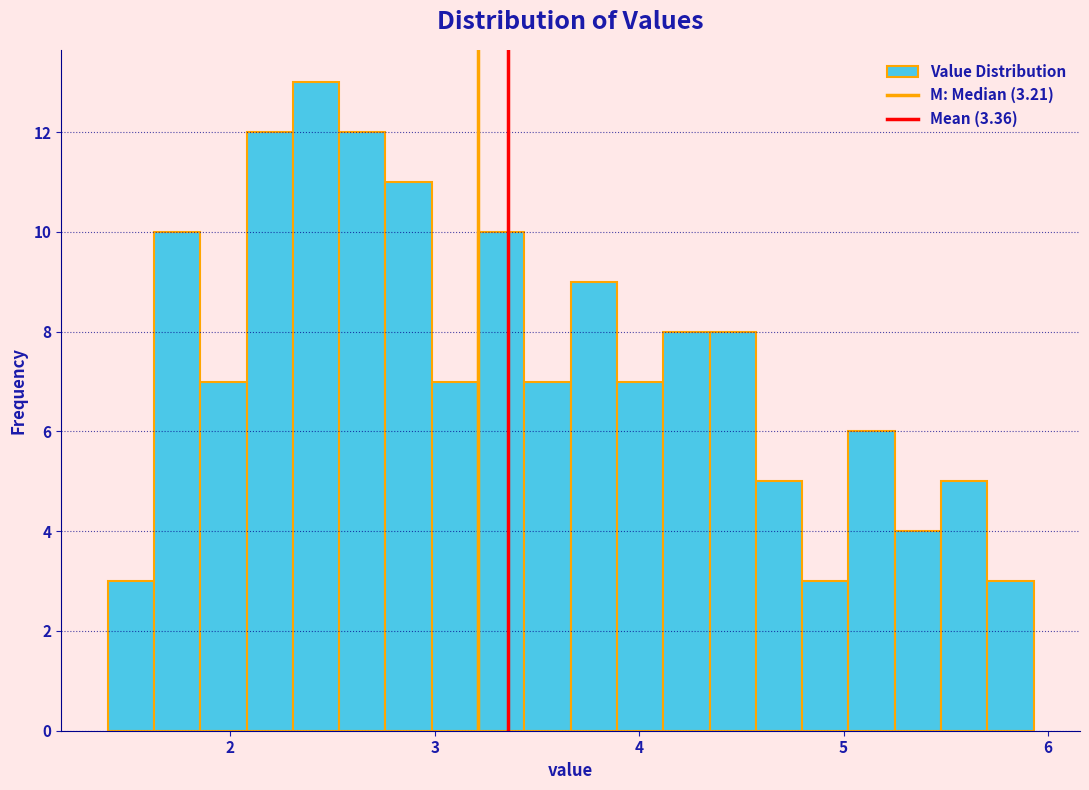

Around what value on the x-axis is the tallest bar? Give the approximate position of its centre, as read against the axis.

2.4